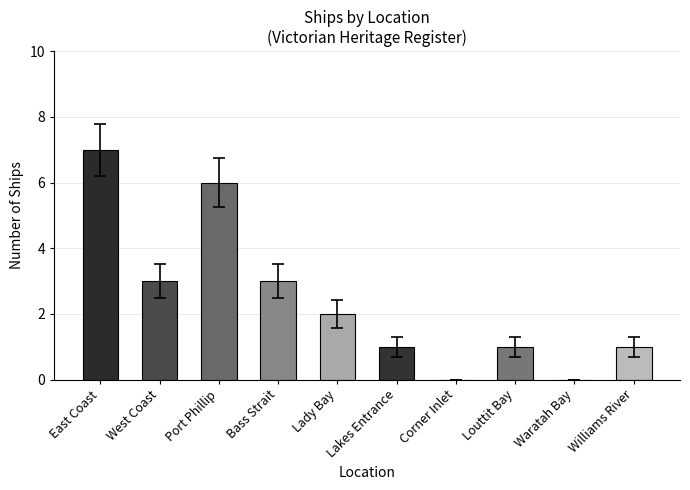

Which label corresponds to the largest value in the chart?

East Coast